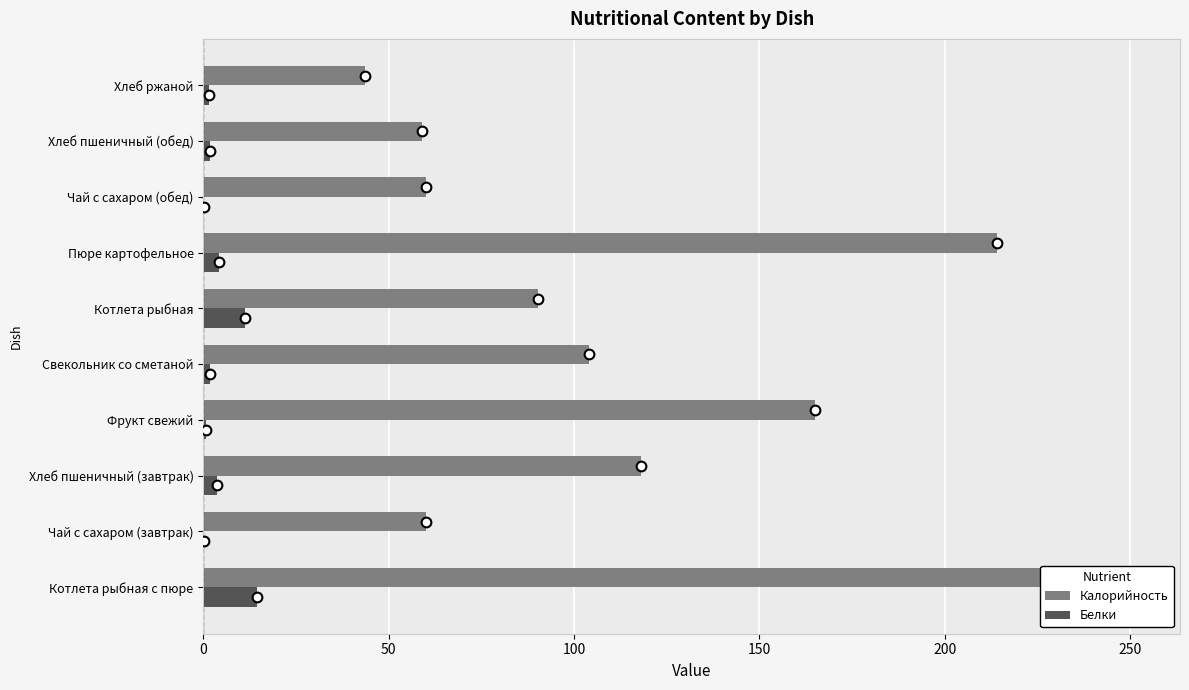

What is the difference between the second highest and second lowest values in the Калорийность series?

155.0